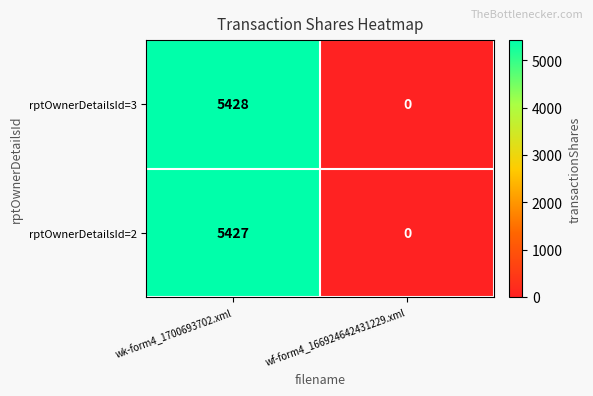

Reading left to right, list all the values displayed in this chart.

rptOwnerDetailsId=3: wk-form4_1700693702.xml=5428	wf-form4_166924642431229.xml=0
rptOwnerDetailsId=2: wk-form4_1700693702.xml=5427	wf-form4_166924642431229.xml=0